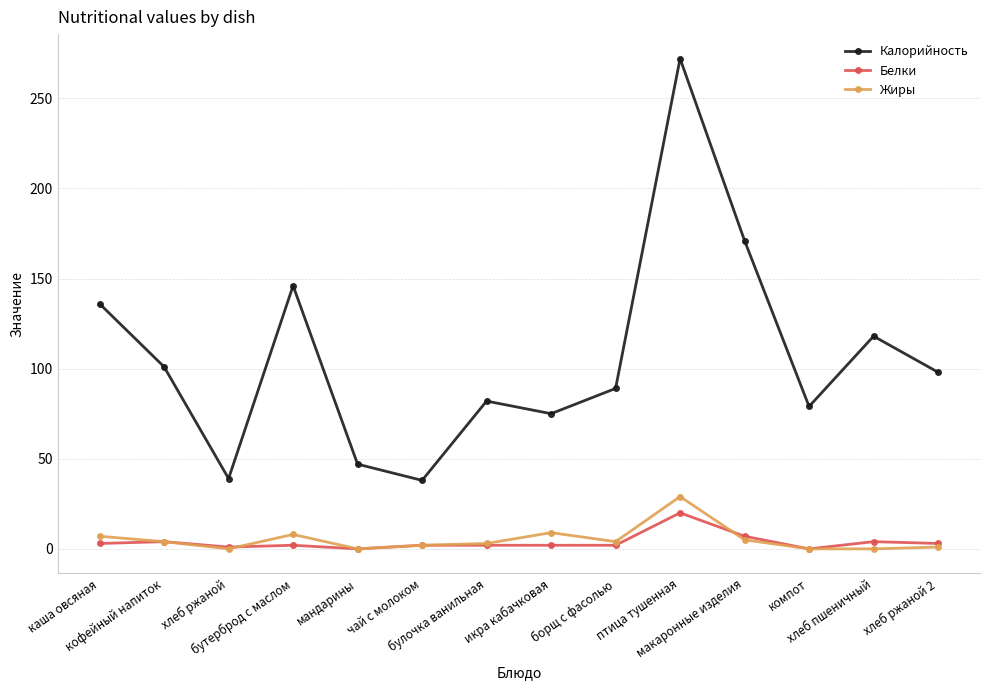

Count the number of categories in the chart.

14